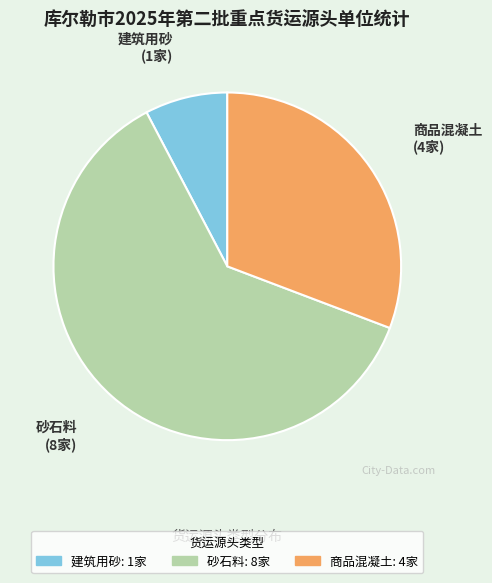

Is it true that 建筑用砂 is 8% of the pie?

True